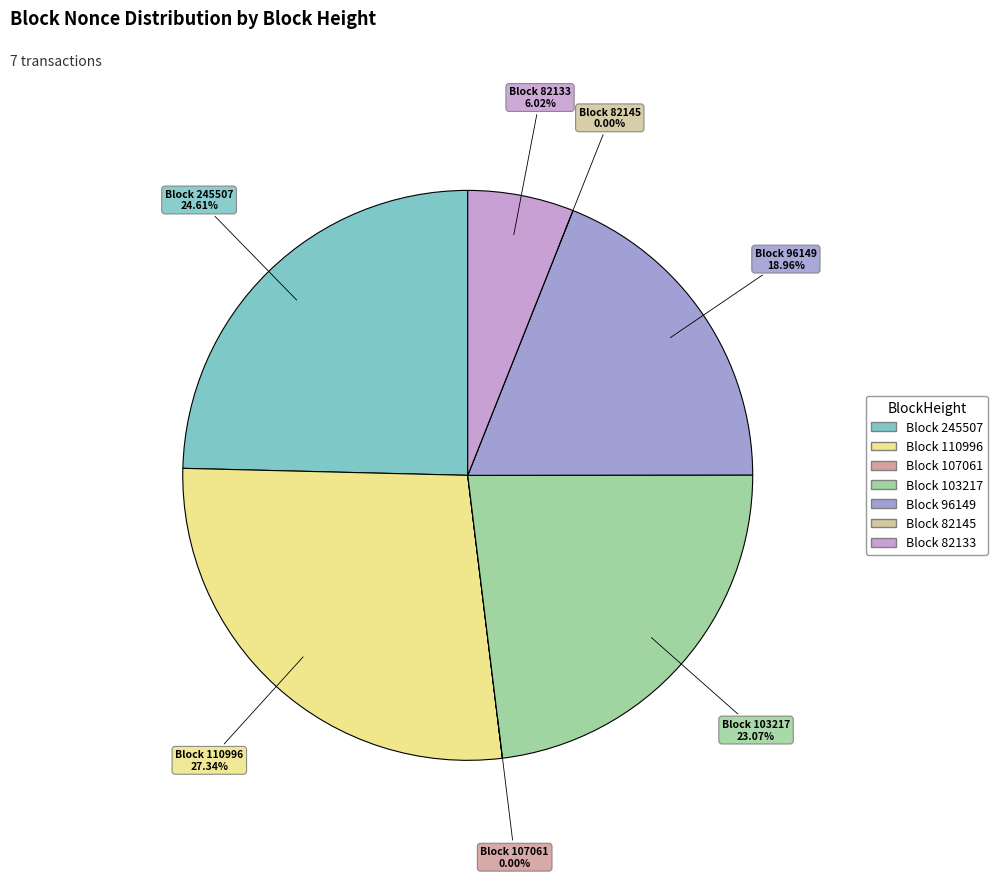

Is 110996 the majority of the pie?

No